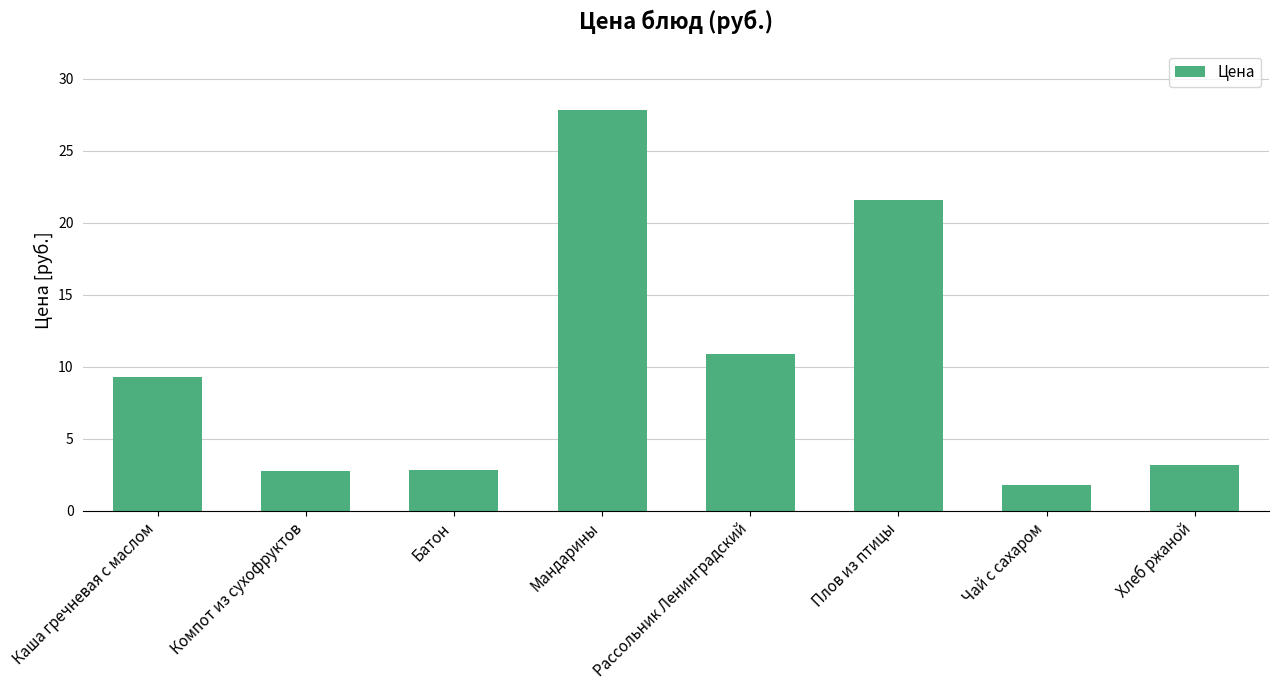

True or false: the data shows 3.2 at Хлеб ржаной.

True